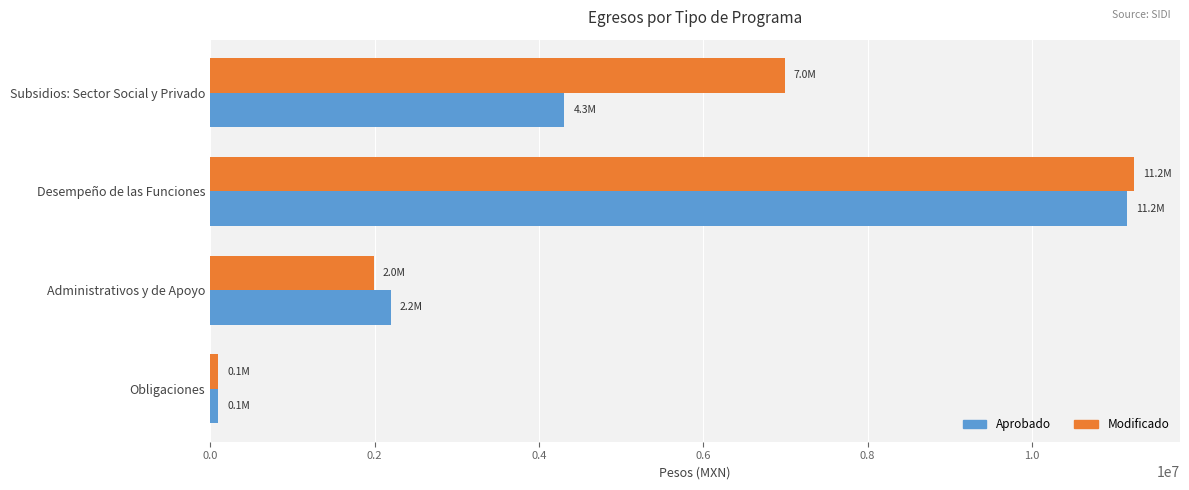

List the labels in order of Modificado value, smallest first.

Obligaciones, Administrativos y de Apoyo, Subsidios: Sector Social y Privado, Desempeño de las Funciones